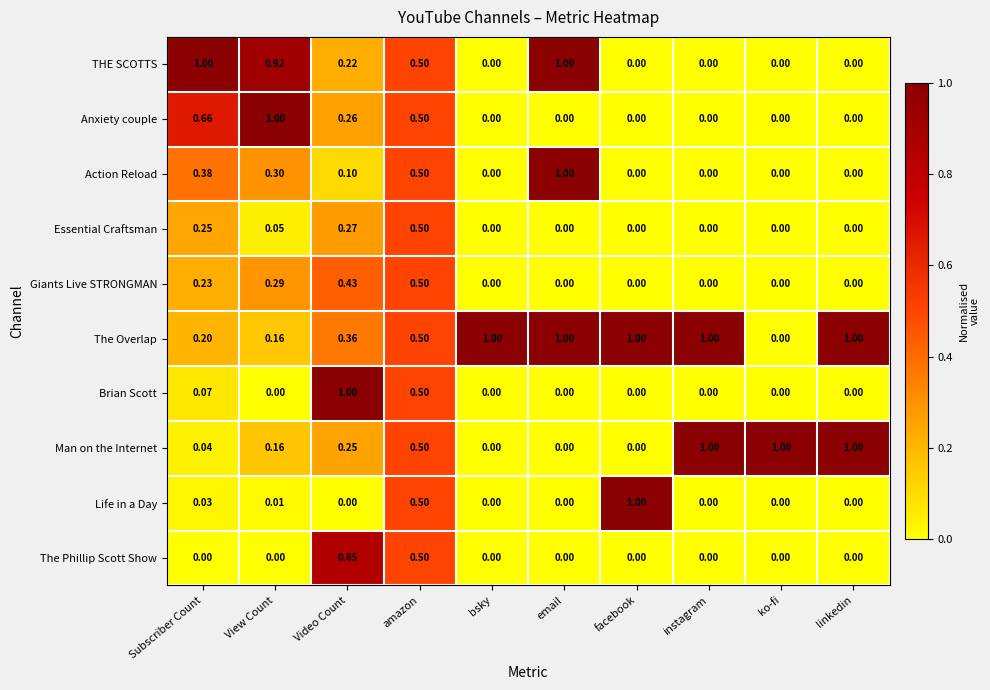

What is the total value across all series at linkedin?

2.0